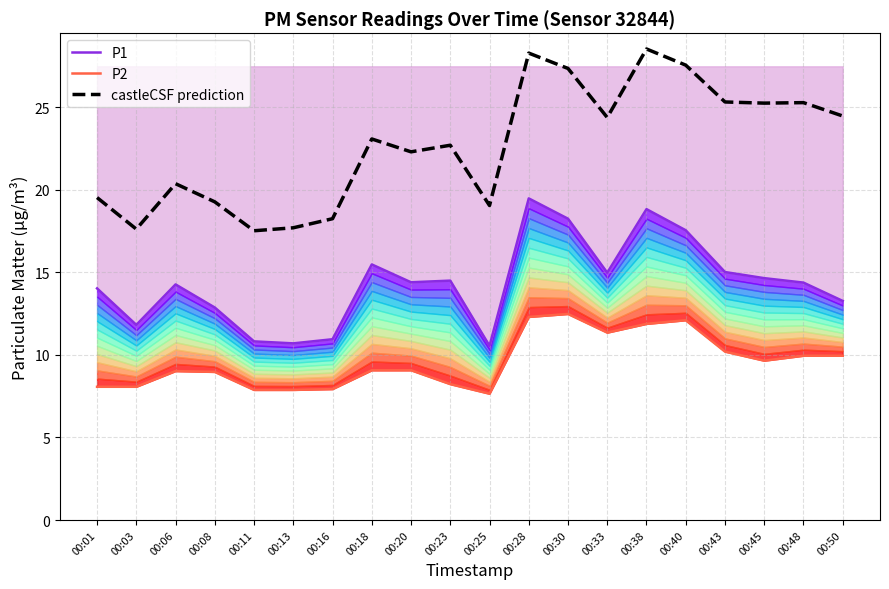

Reading left to right, what are all the values shown in this chart?

P1: 14.0	11.8	14.3	12.9	10.8	10.7	10.9	15.5	14.4	14.5	10.6	19.5	18.2	15.0	18.8	17.6	15.0	14.7	14.4	13.3
P2: 8.1	8.1	9.0	9.0	7.9	7.9	7.9	9.1	9.1	8.2	7.7	12.3	12.5	11.3	11.9	12.1	10.2	9.7	9.9	9.9
castleCSF prediction: 19.5	17.6	20.4	19.3	17.5	17.7	18.2	23.1	22.3	22.7	19.1	28.3	27.4	24.4	28.5	27.6	25.3	25.2	25.3	24.5